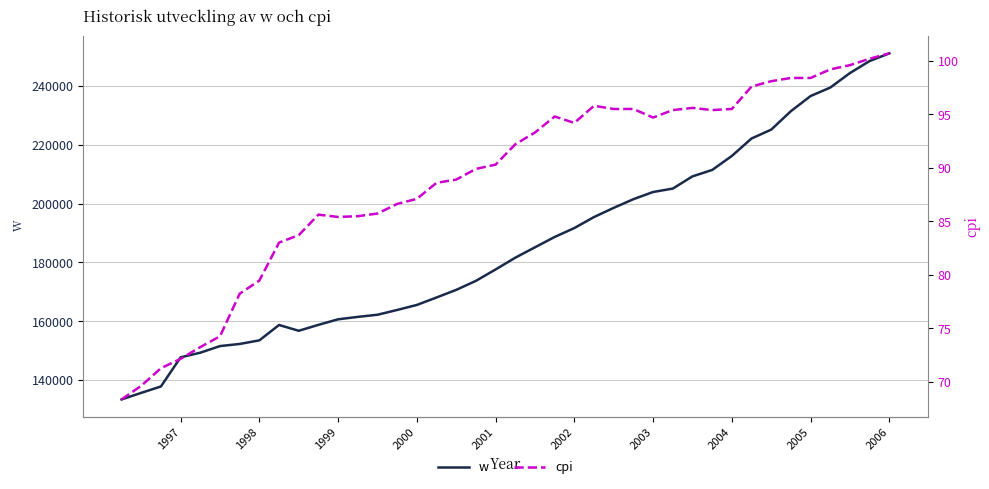

What is the lowest value of the w series?

133475.7